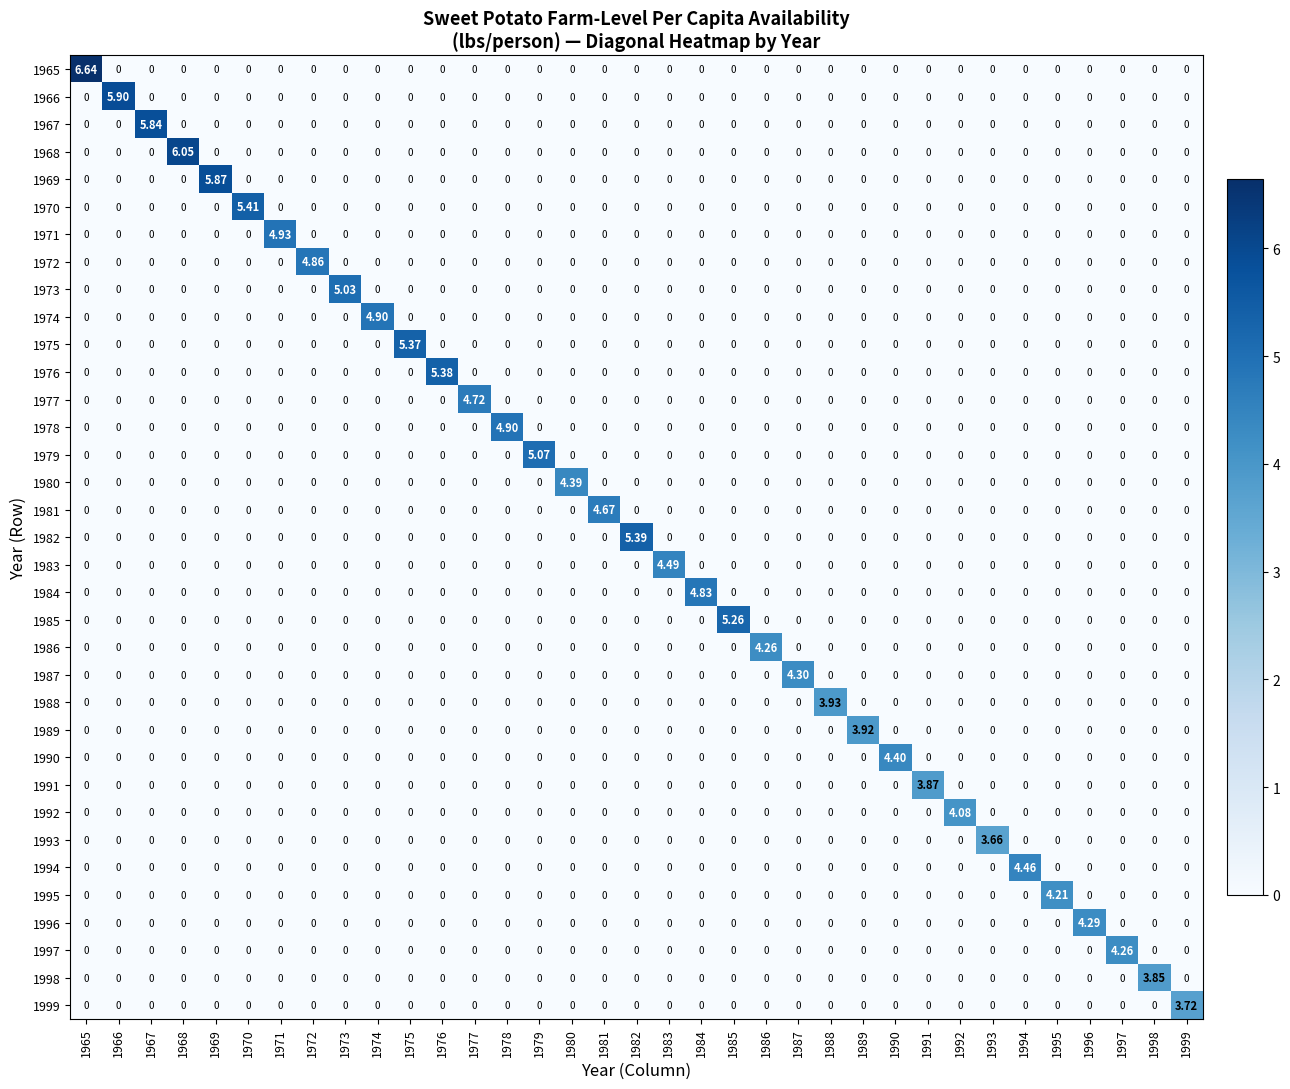

How many values in the 1971 series exceed 0?

1